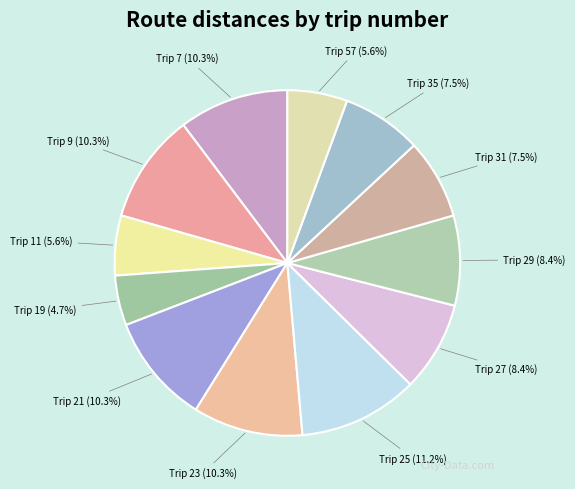

What is the ratio of the value at Trip 27 to the value at Trip 57?

1.5